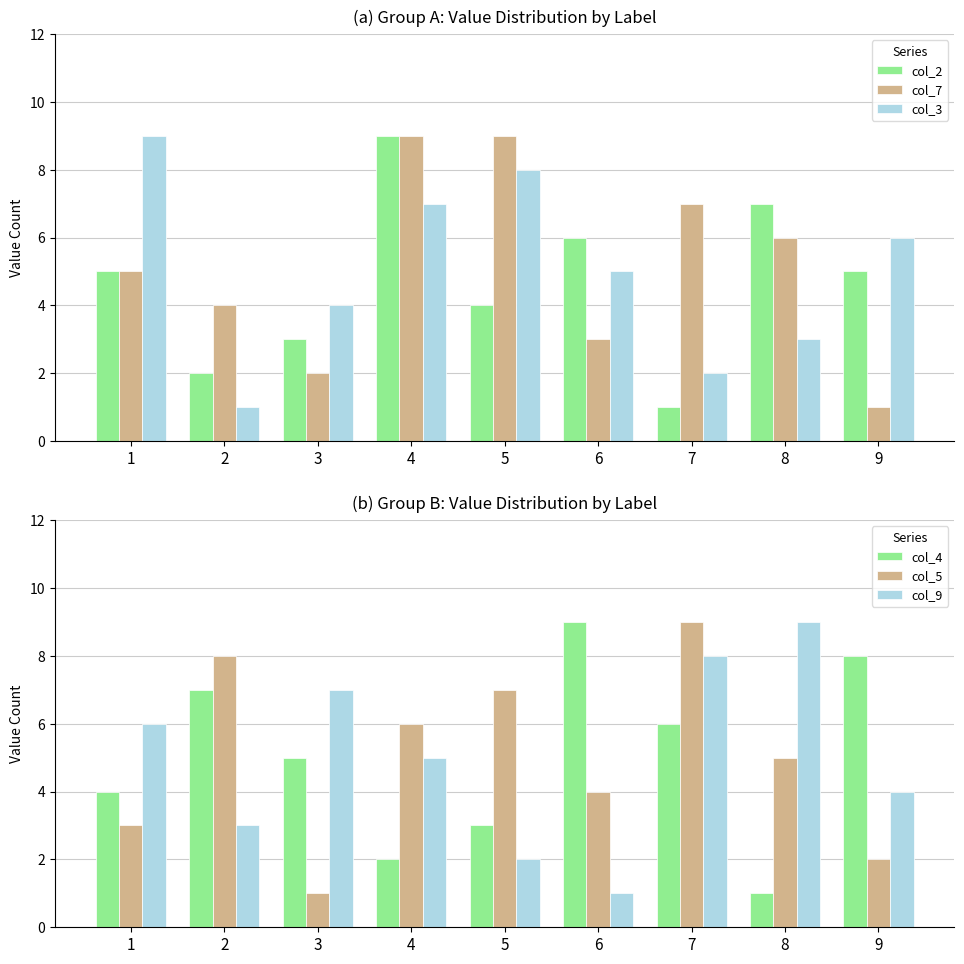

What is the difference between the second highest and second lowest values in the col_4 series?

6